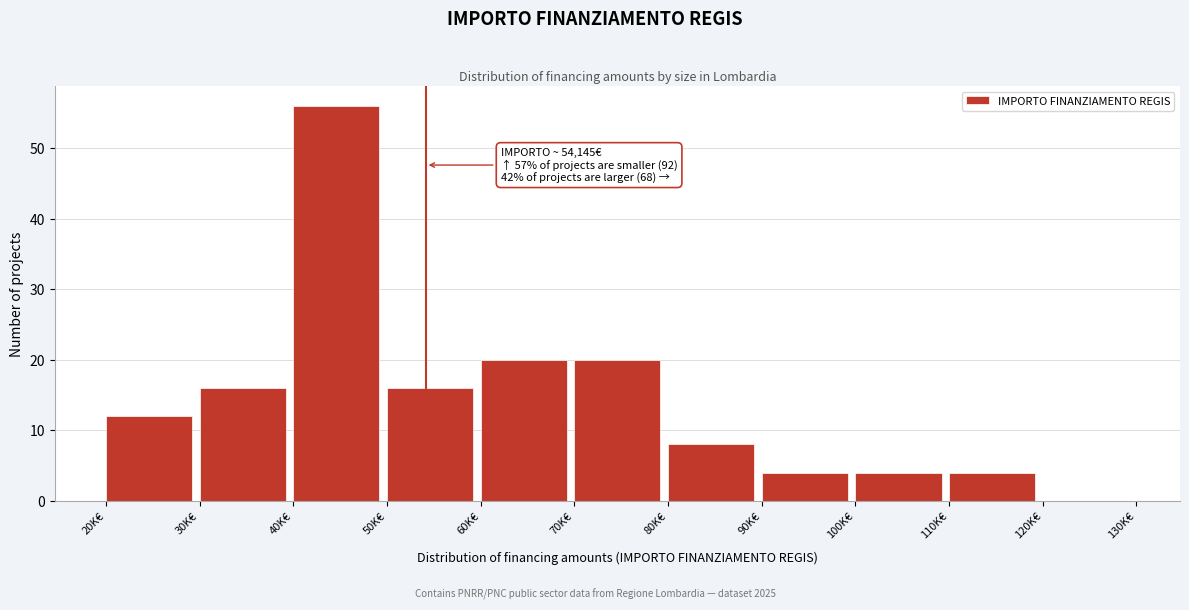

Reading left to right, extract all data points from this chart.

20K€=12	30K€=16	40K€=56	50K€=16	60K€=20	70K€=20	80K€=8	90K€=4	100K€=4	110K€=4	120K€=0